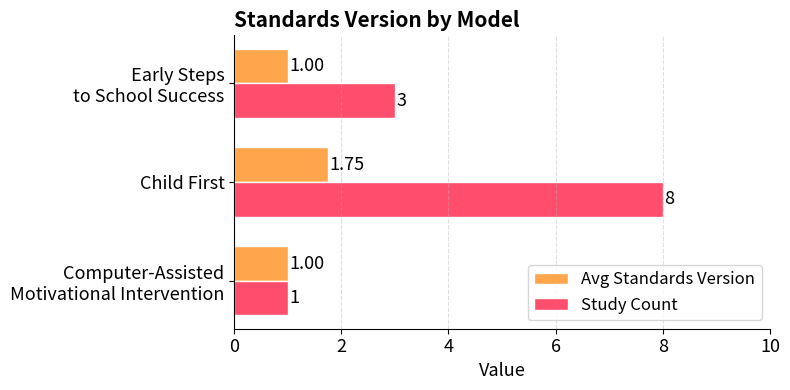

What is the lowest value of the Study Count series?

1.0